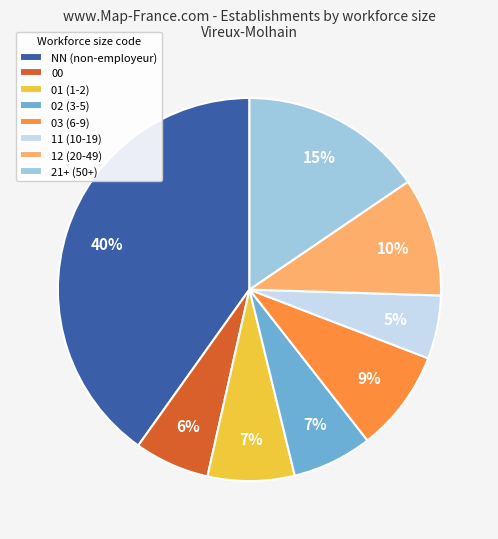

Combined, do 00 and NN (non-employeur) account for over 50%?

No